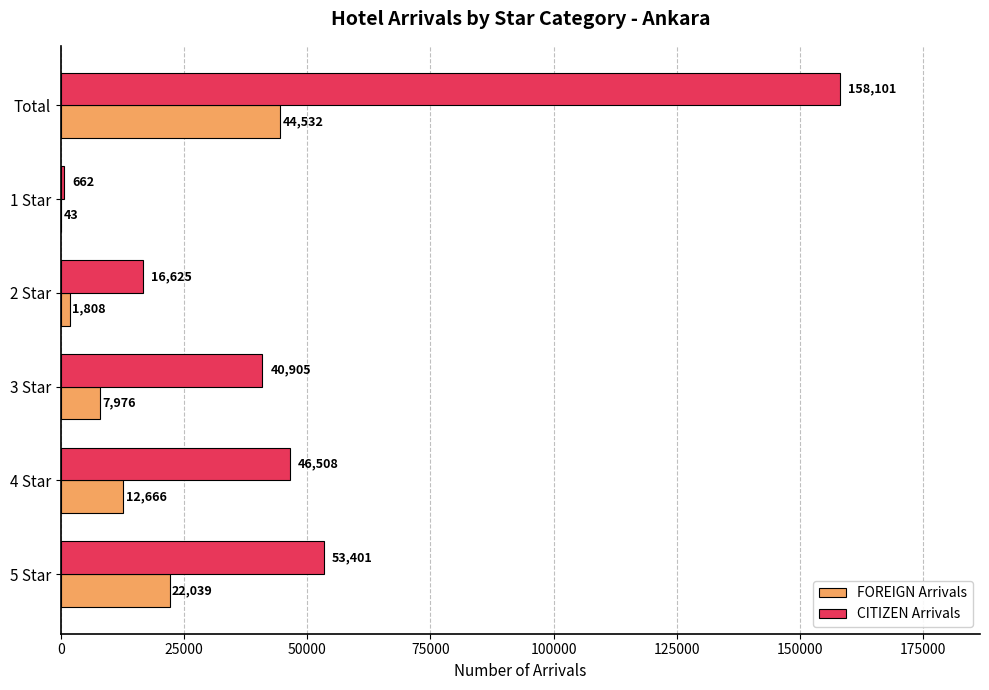

The FOREIGN Arrivals series shows 21930 at 4 Star. True or false?

False